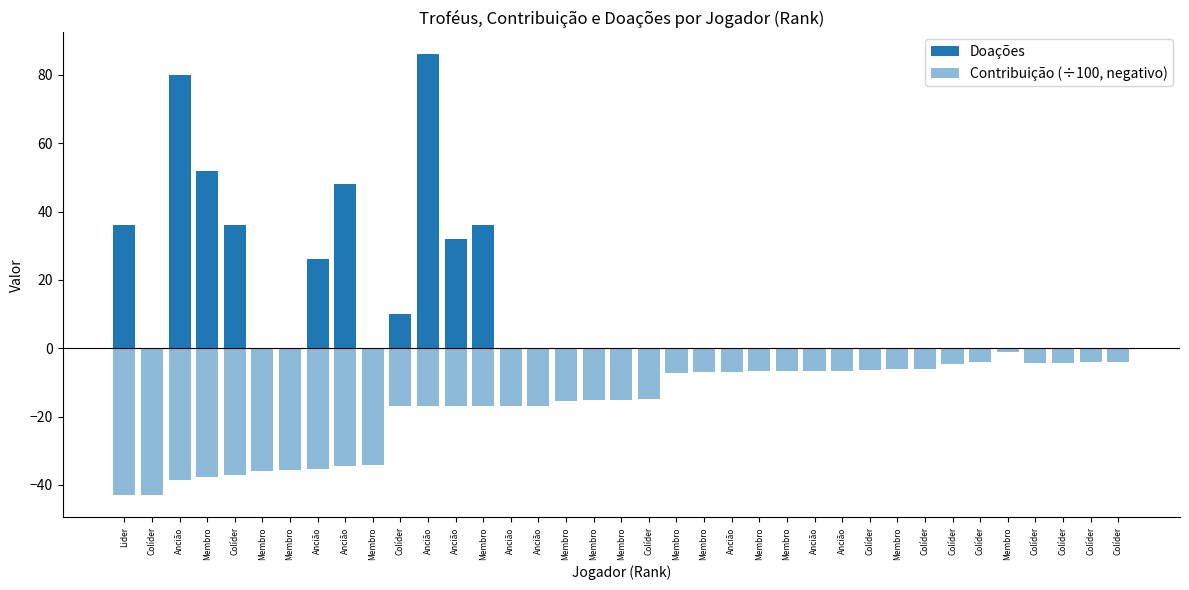

What is the sum of the Contribuição (÷100, negativo) values at Colíder and Membro?

-10.6